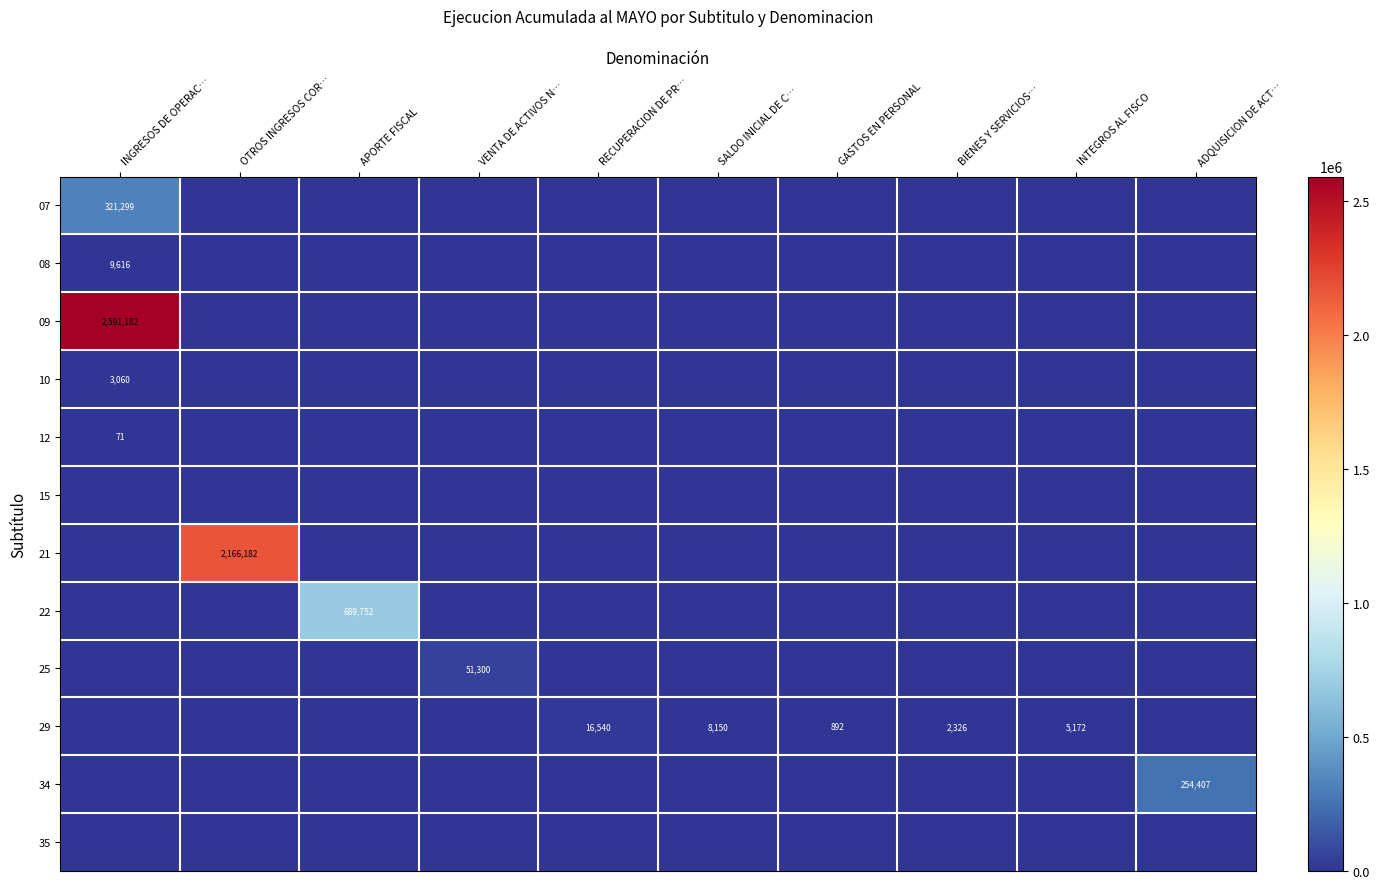

Count the number of categories in the chart.

10